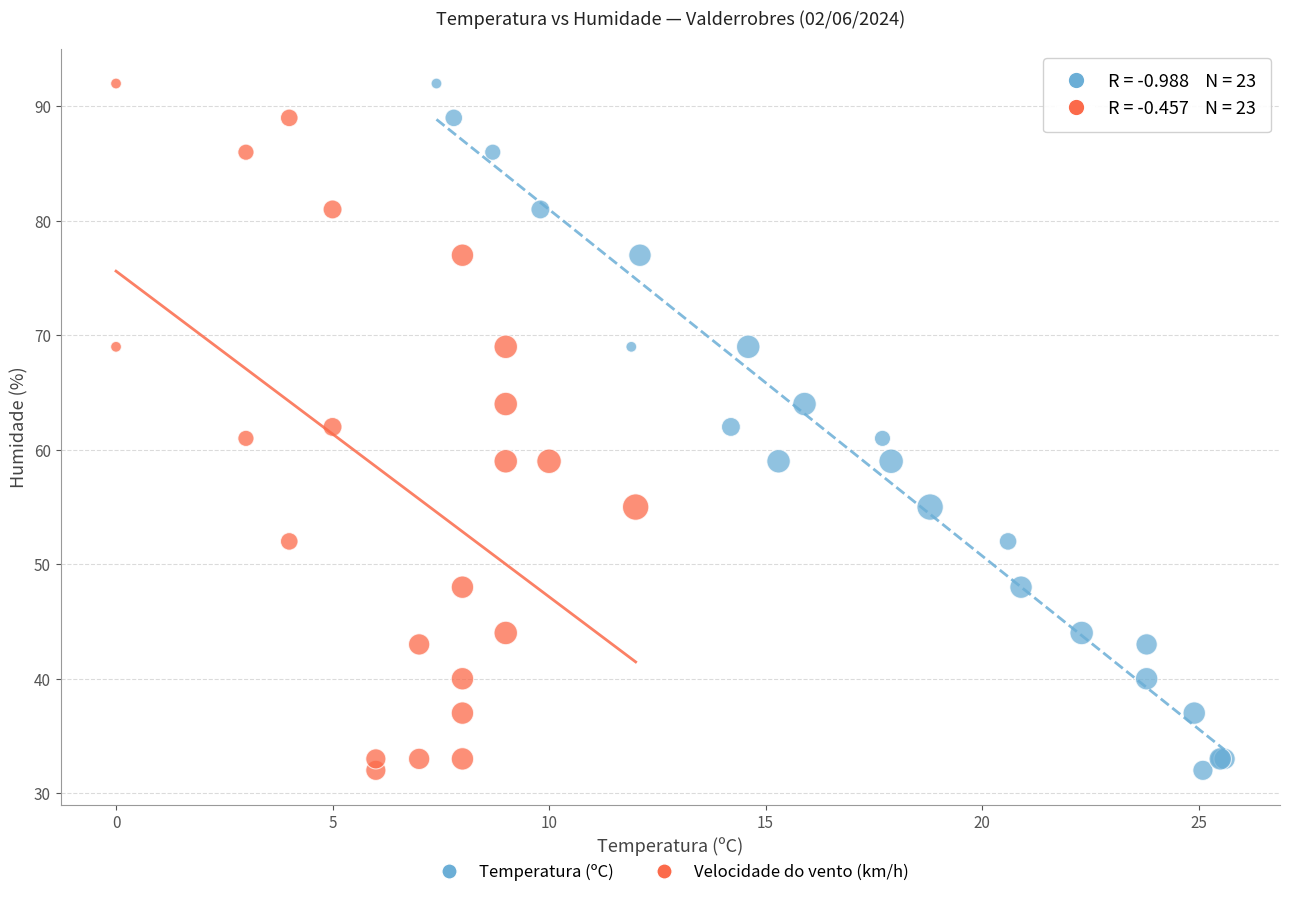

What are all the series names shown in the legend?

Temperatura (ºC), Velocidade do vento (km/h)